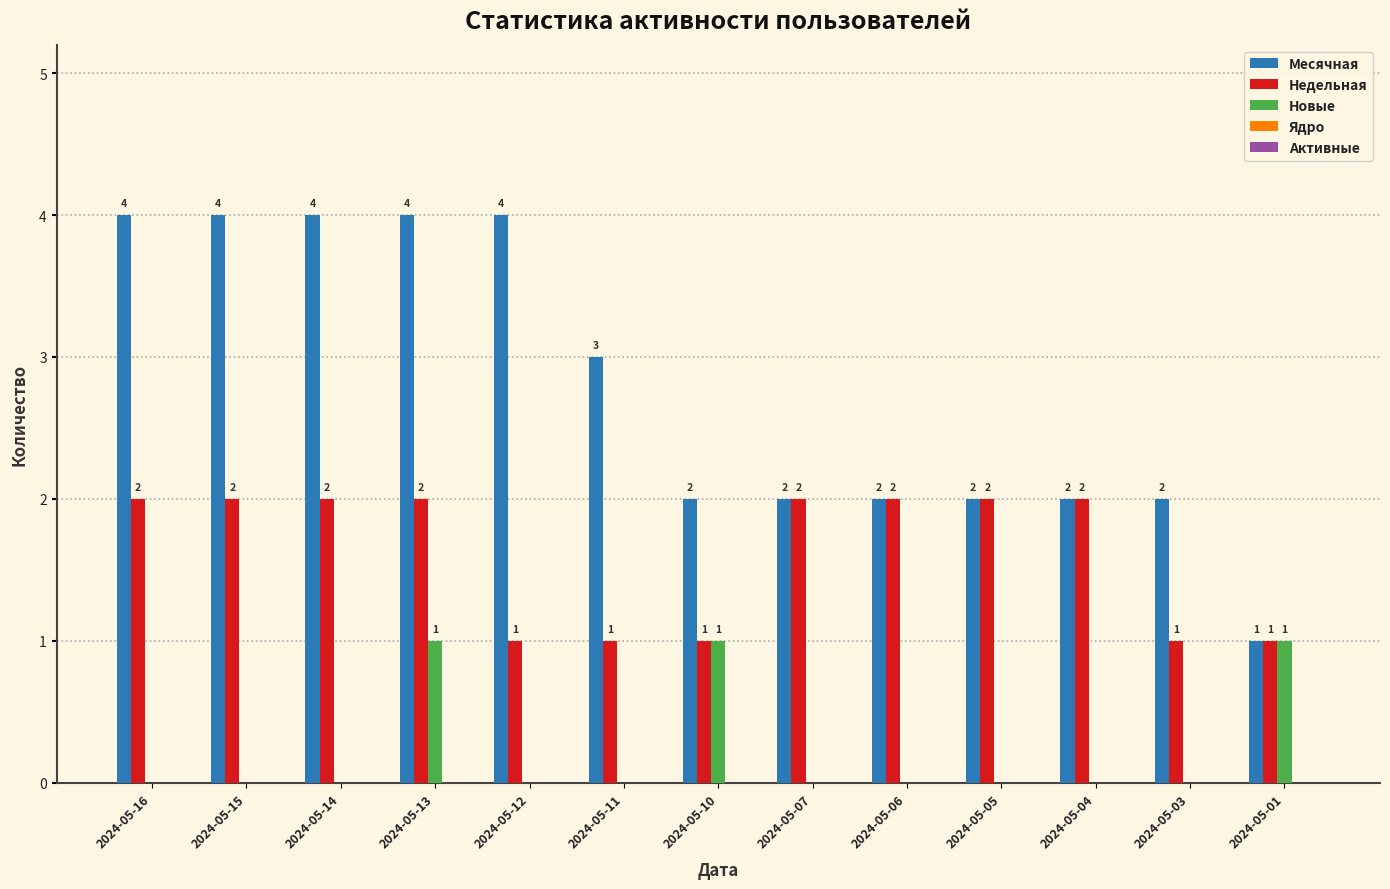

At which category is the sum across all series the highest?

2024-05-13